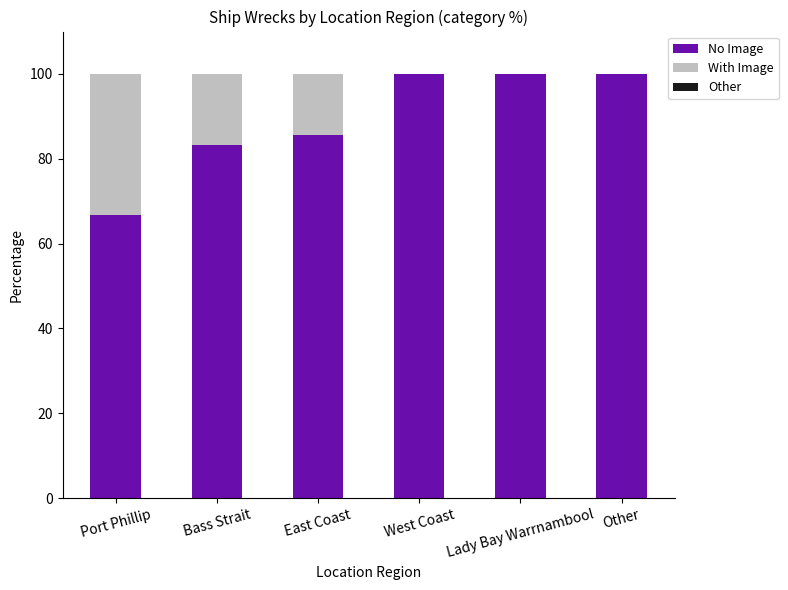

Is it true that No Image equals 42.9 at East Coast?

False